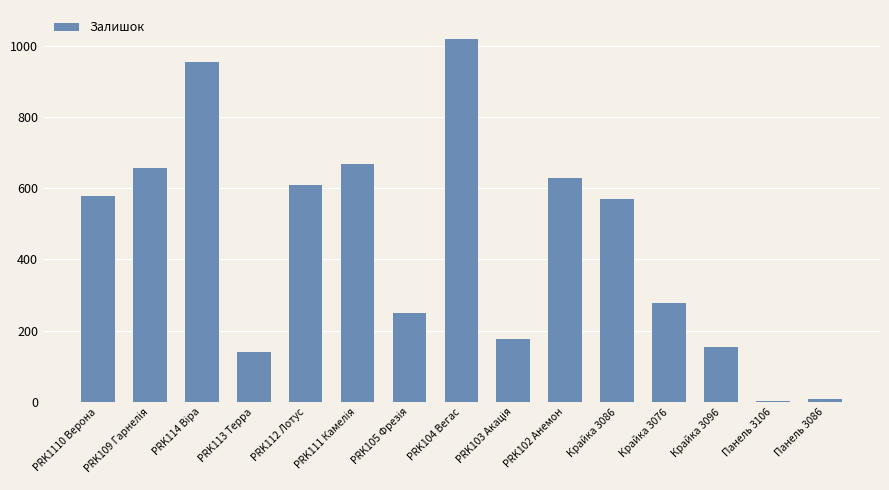

At which label does the data first exceed 570?

PRK1110 Верона